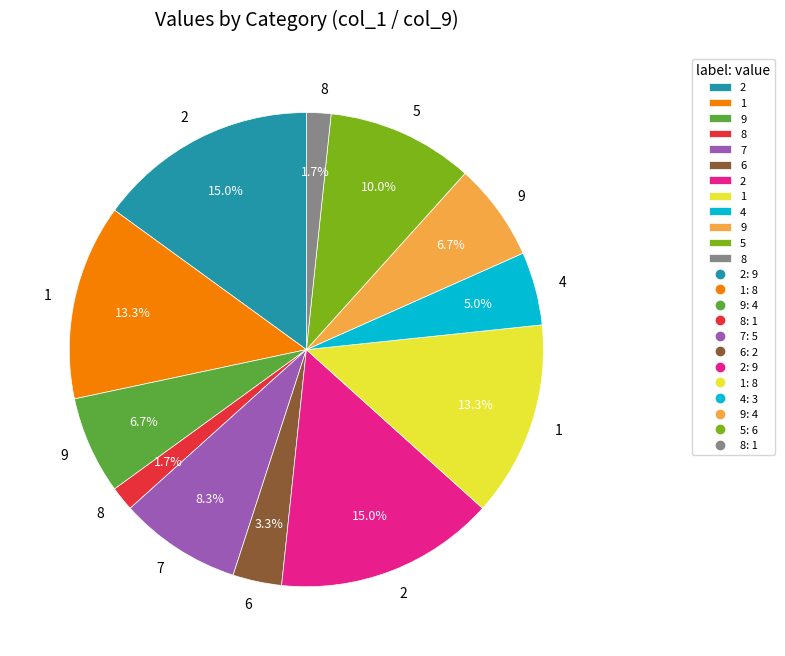

Is there any slice that represents more than half of the pie?

No